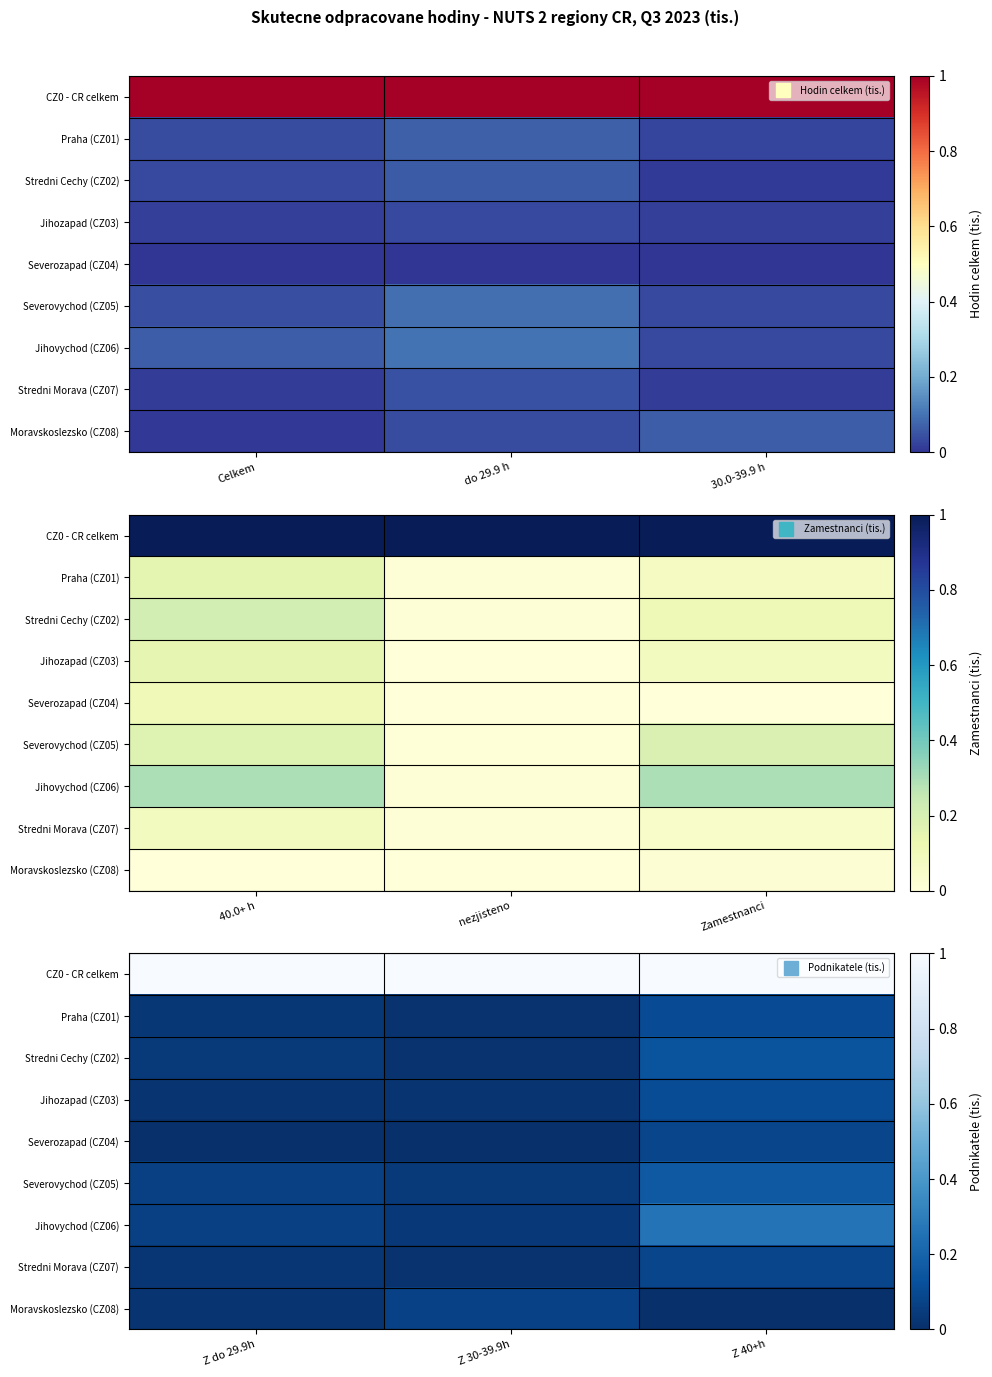

The value of Jihozapad (CZ03) at Z 30-39.9h is 0.0. True or false?

False